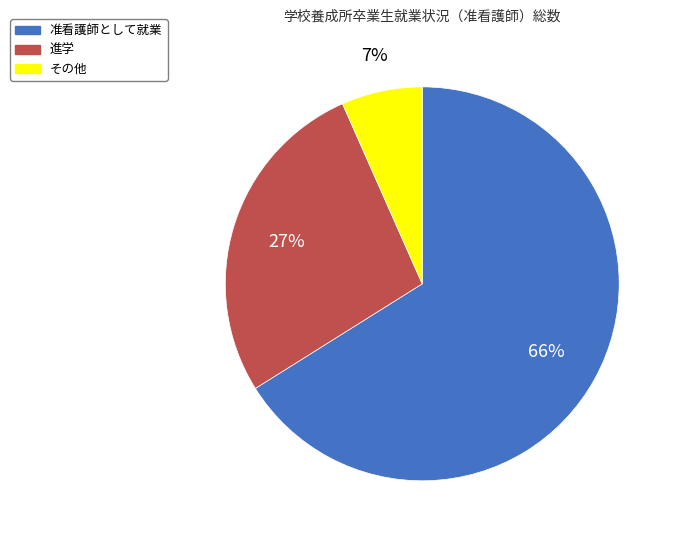

Rank the categories by value from highest to lowest.

准看護師として就業, 進学, その他